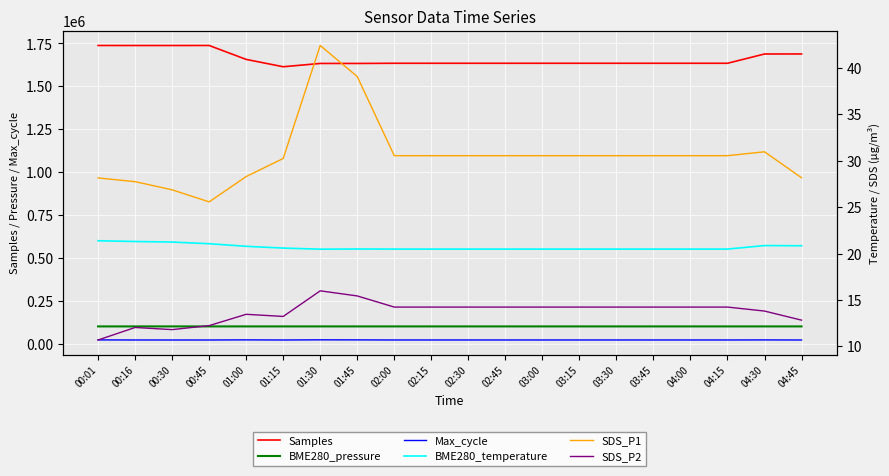

Is the value of Max_cycle at 04:30 greater than the value of SDS_P2 at 01:15?

Yes